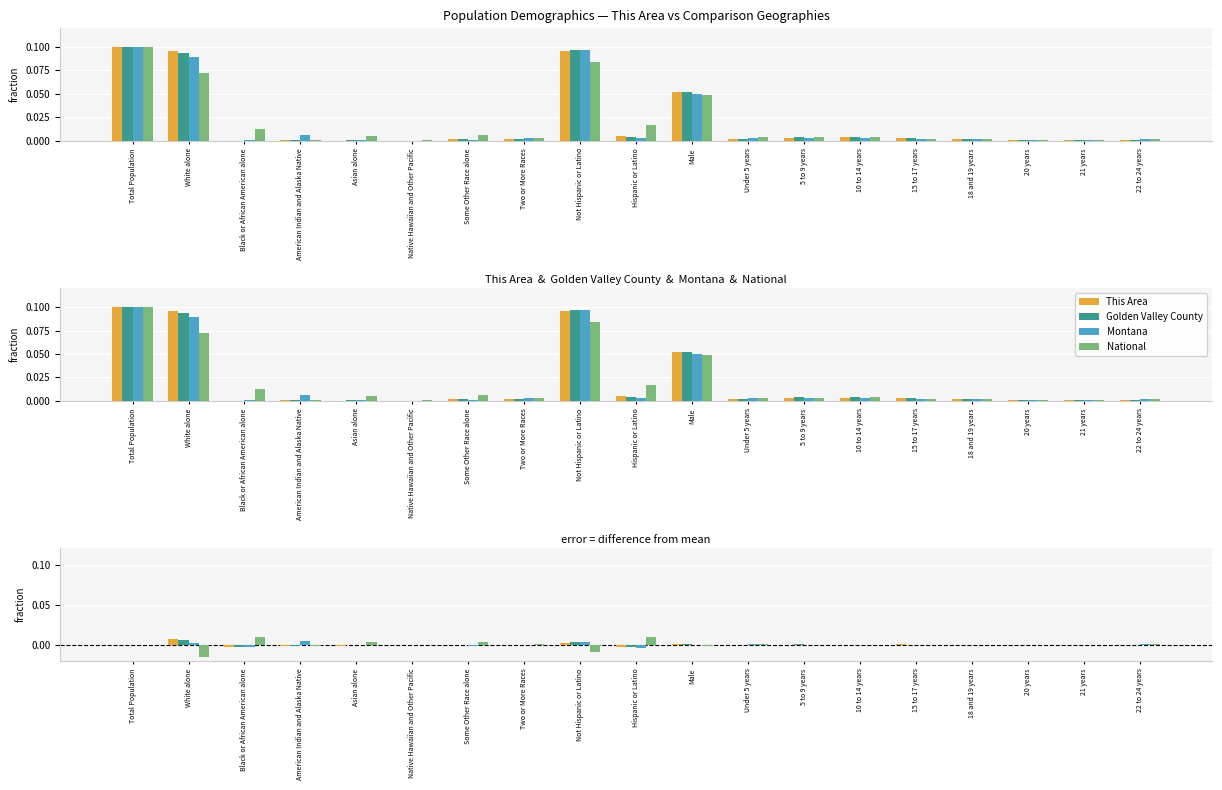

How many distinct data groups are displayed?

4